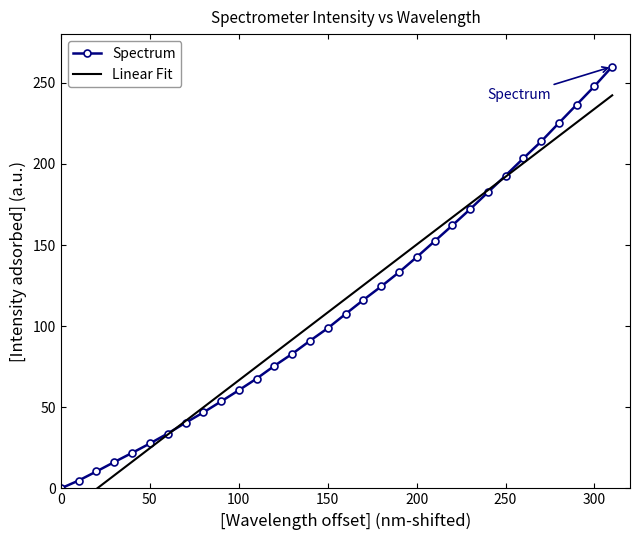

Which series has the largest range (max minus min)?

Spectrum